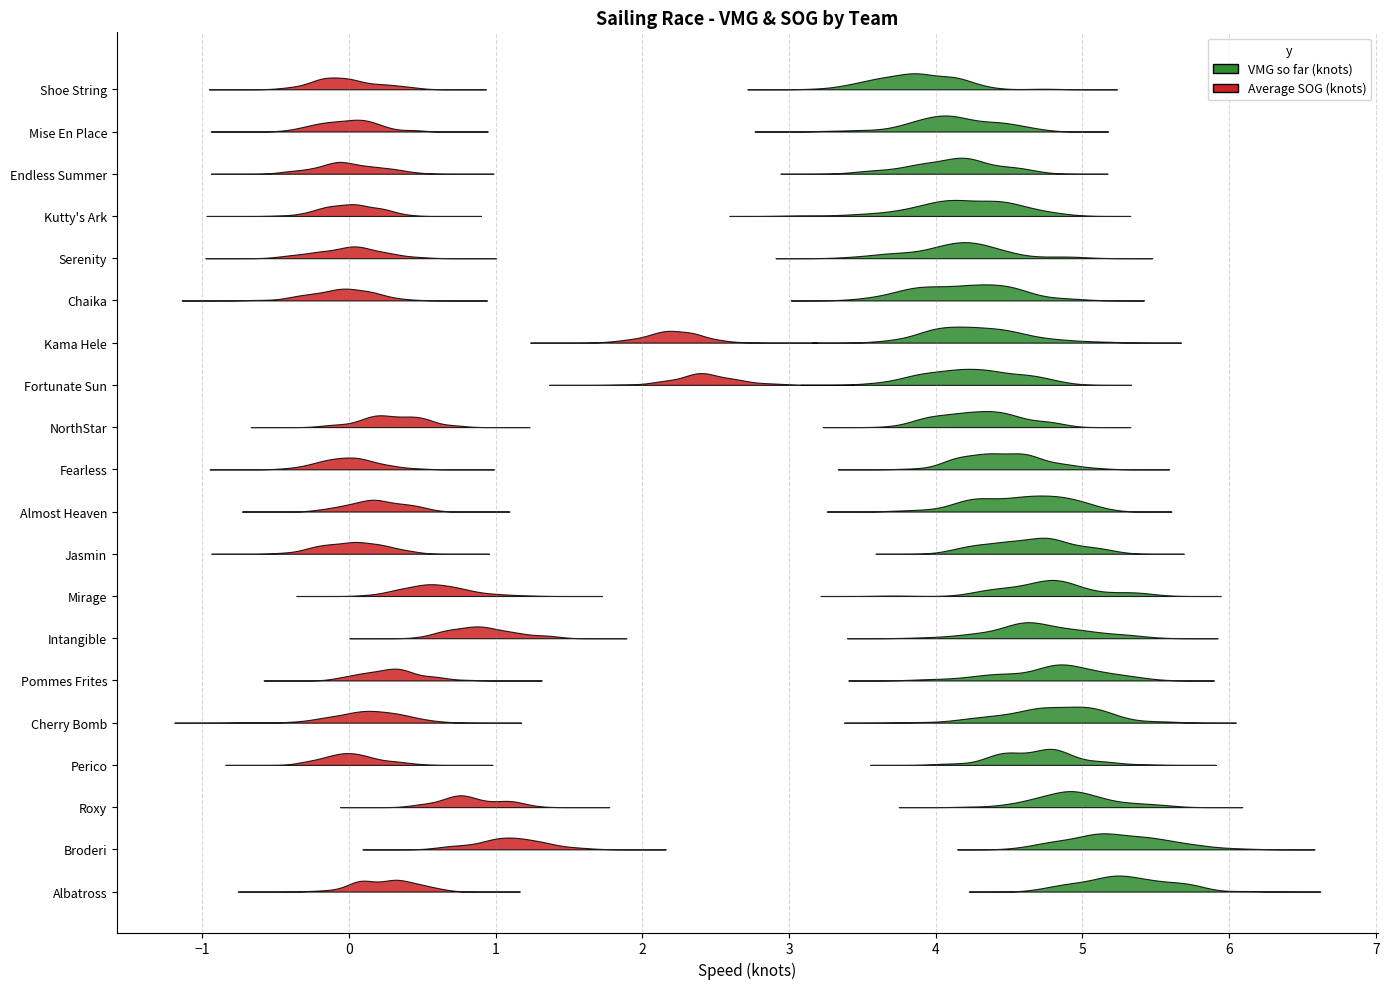

True or false: VMG so far (knots) and Average SOG (knots) intersect in this chart.

False